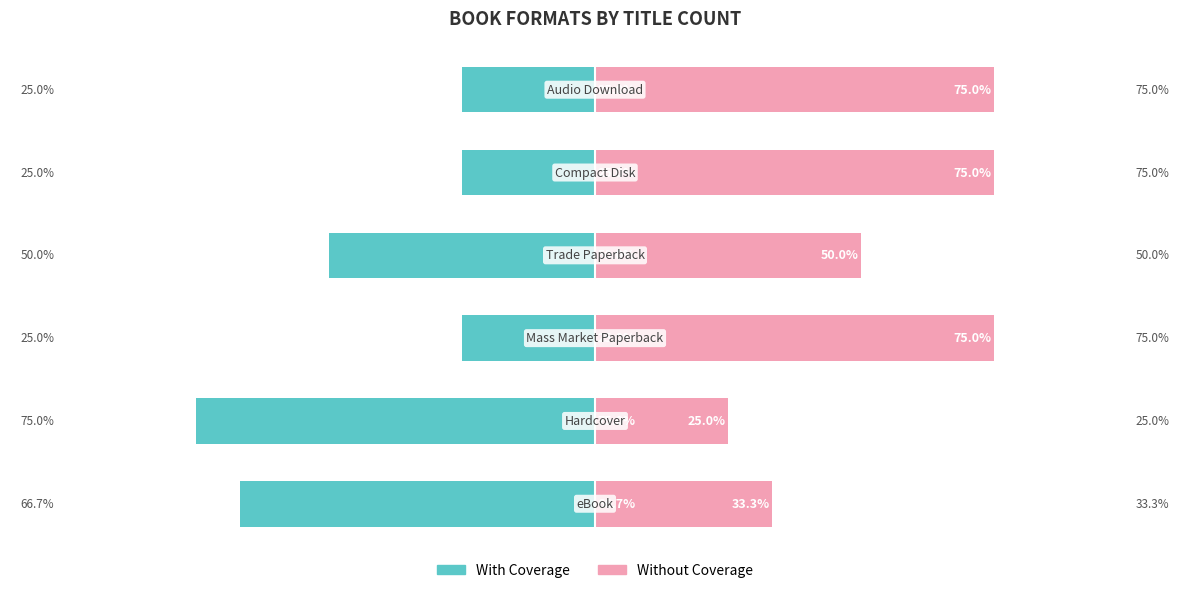

What are all the series names shown in the legend?

With Coverage, Without Coverage